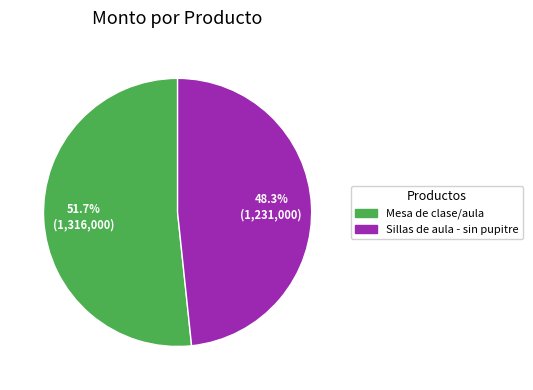

To the nearest percent, what is the average slice percentage?

50%